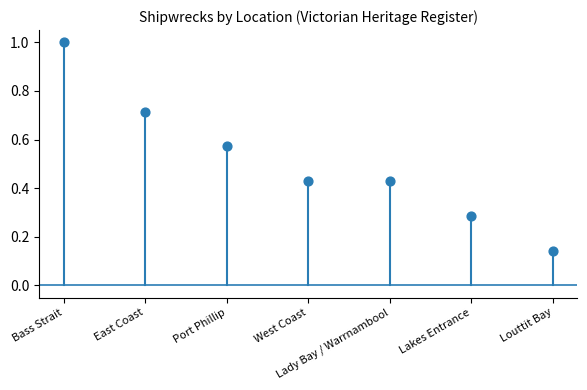

What is the average Y value?

0.5